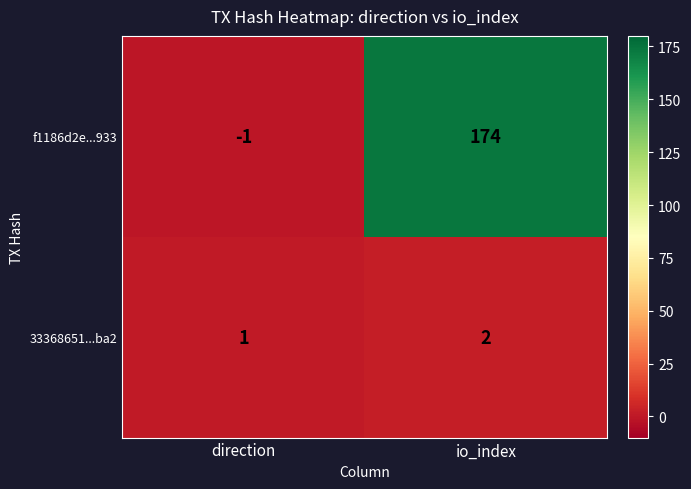

Which series changed the most between direction and io_index?

f1186d2e...933